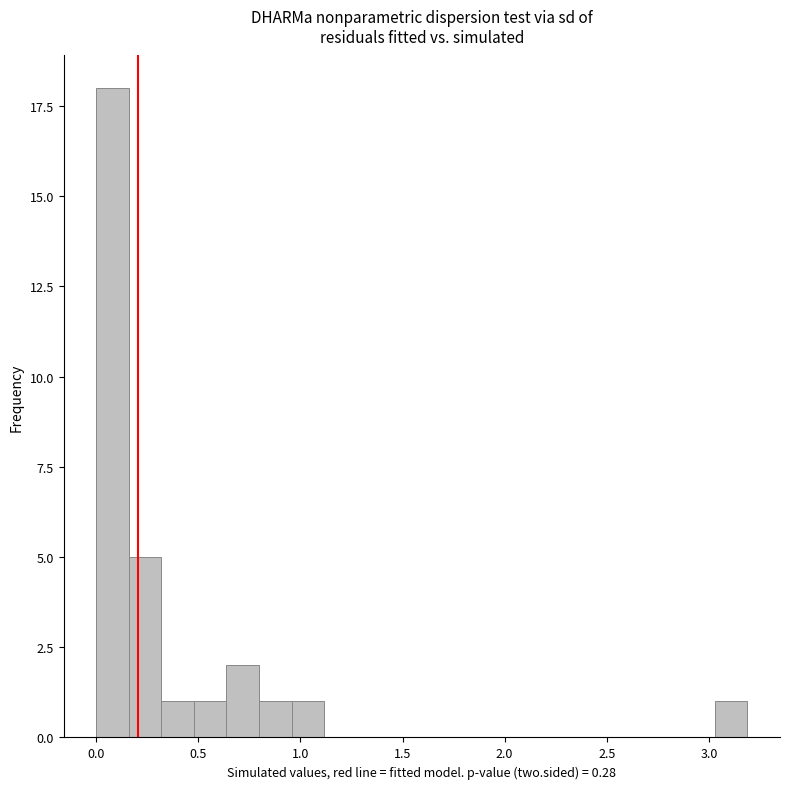

Around what value on the x-axis is the tallest bar? Give the approximate position of its centre, as read against the axis.

0.10